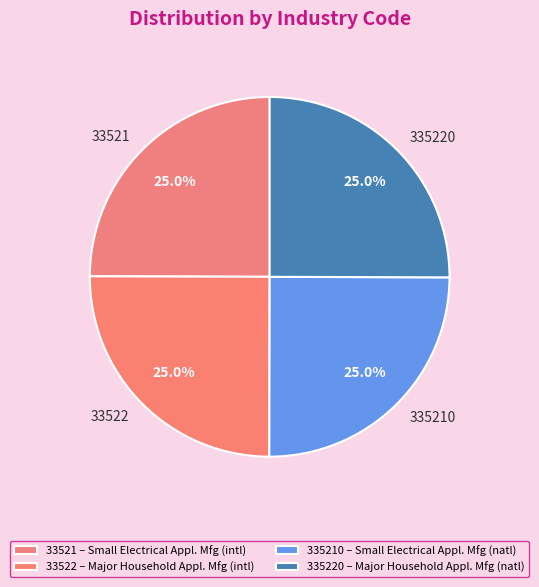

Count the number of slices in the pie.

4